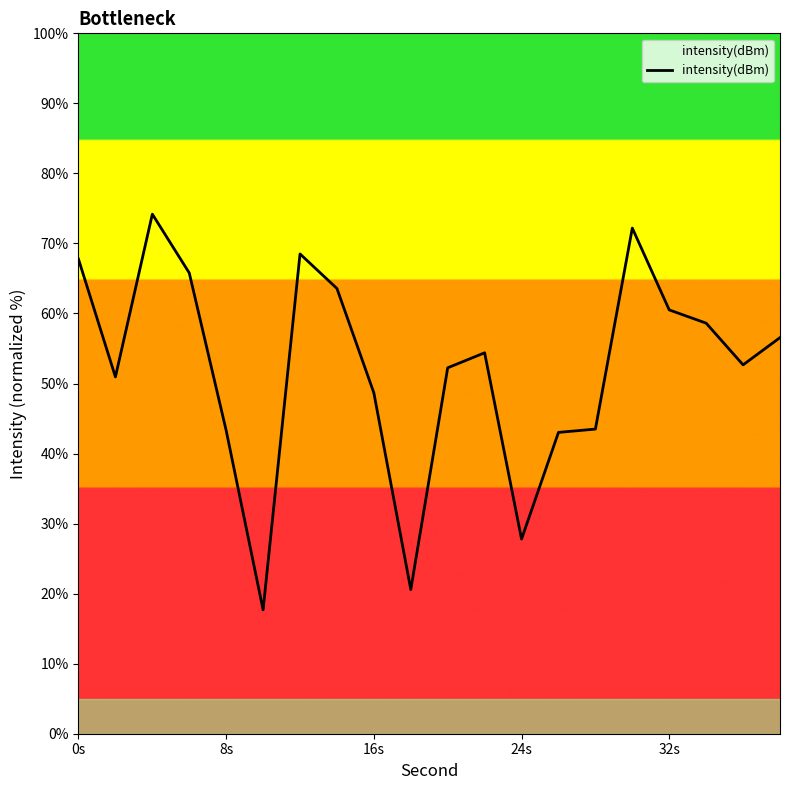

What is the difference between the maximum and minimum values?

56.5